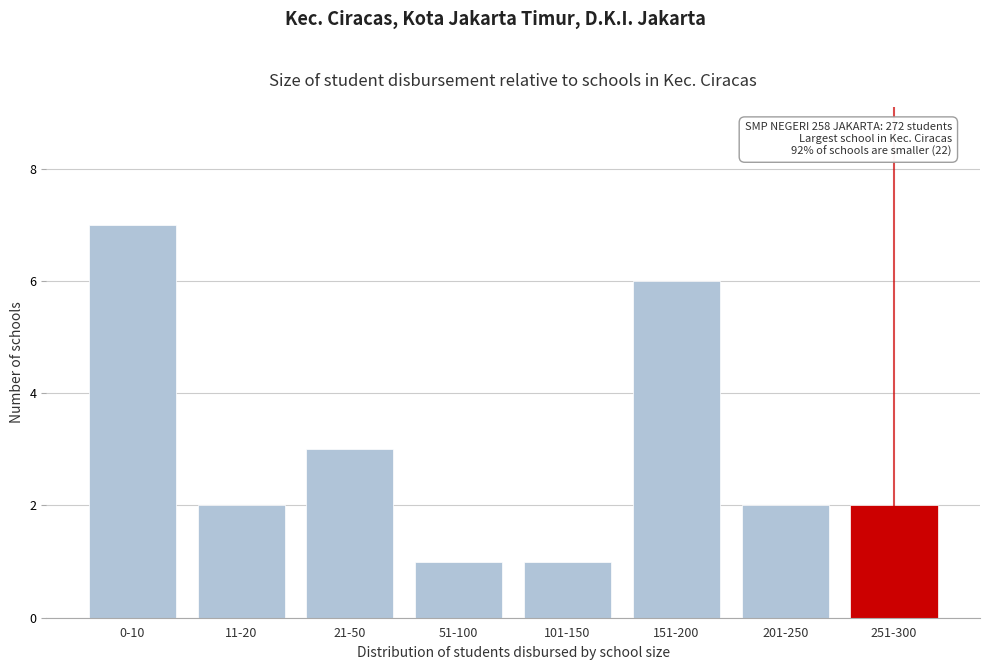

Reading right to left, what are all the values shown in this chart?

2	2	6	1	1	3	2	7